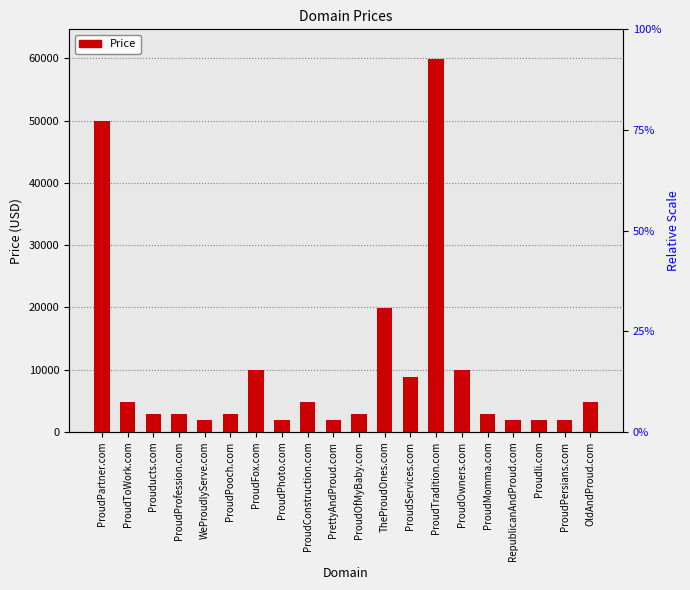

What is the ratio of the value at ProudOwners.com to the value at ProudProfession.com?

3.4